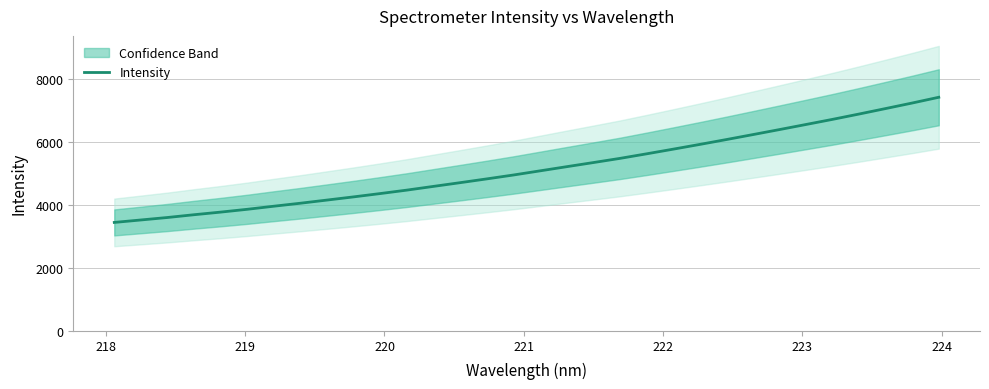

Reading right to left, what are all the values shown in this chart?

7420.1	7237.4	7061.5	6887.3	6717.6	6554.4	6392.5	6232.9	6074.9	5920.4	5769.8	5621.7	5477.1	5344.4	5213.7	5081.6	4949.7	4826.3	4706.3	4588.4	4470.0	4360.6	4255.0	4153.7	4053.2	3958.1	3859.9	3770.5	3687.2	3599.0	3520.3	3442.1